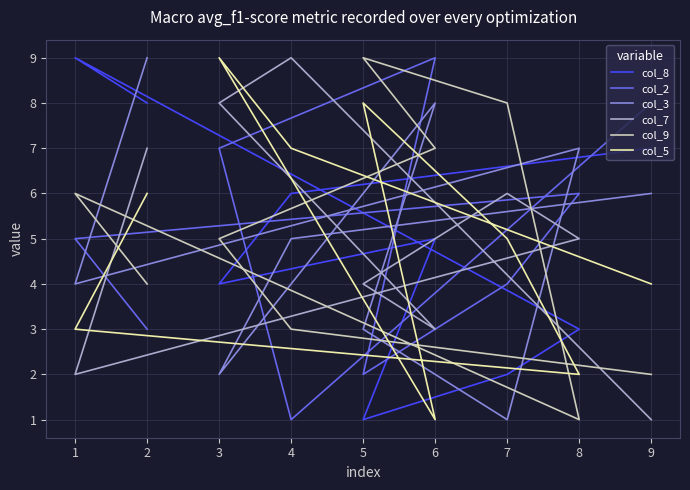

How many lines are shown in the chart?

6